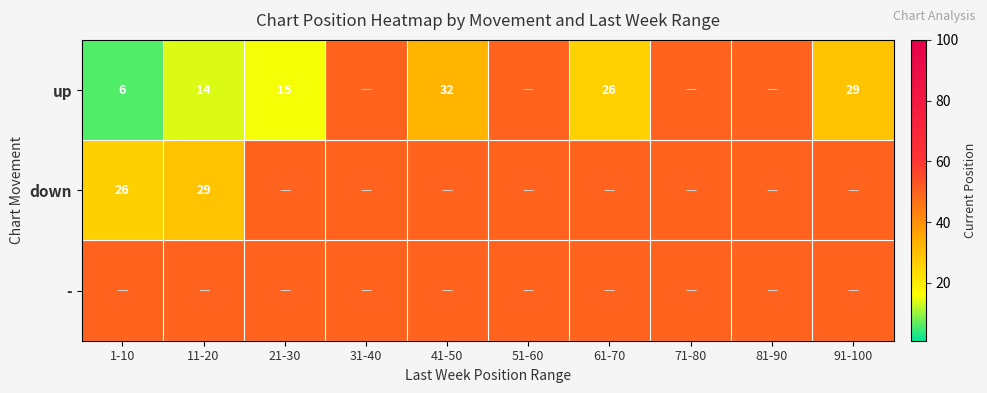

Is it true that up equals 26 at 61-70?

True